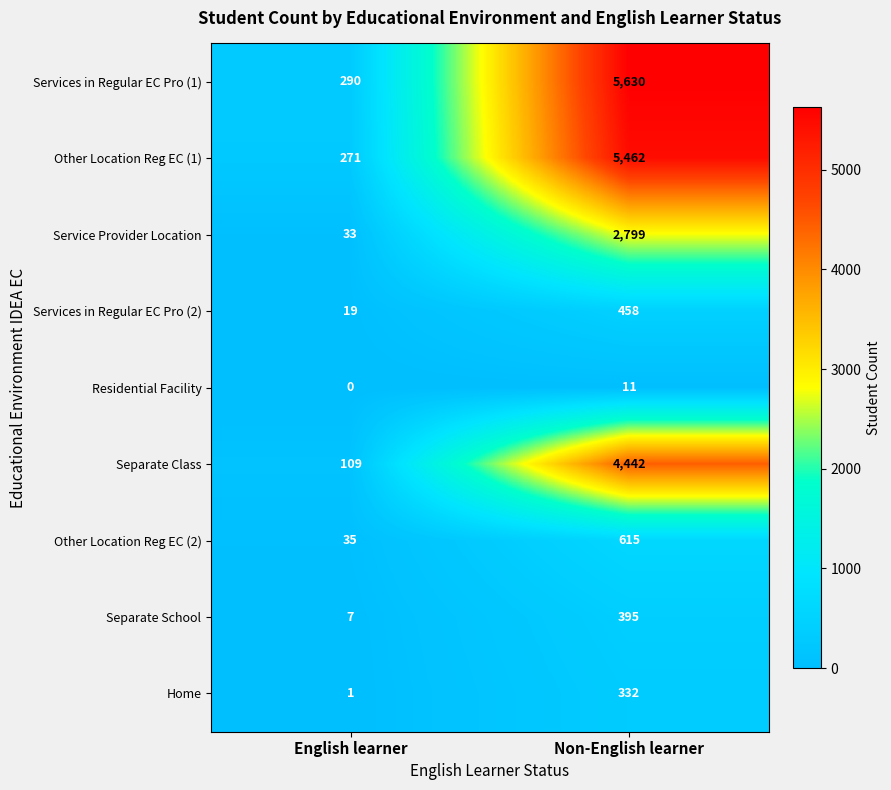

List the series in order of their peak value, highest first.

Services in Regular EC Pro (1), Other Location Reg EC (1), Separate Class, Service Provider Location, Other Location Reg EC (2), Services in Regular EC Pro (2), Separate School, Home, Residential Facility